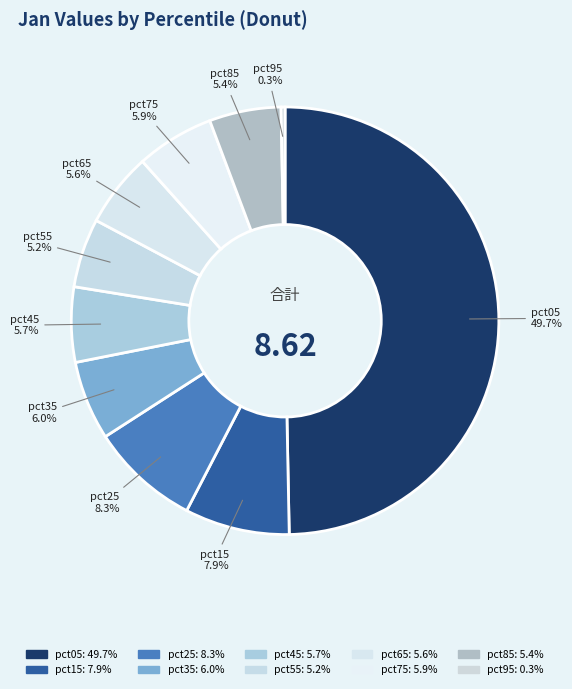

The pct45 slice represents 6% of the pie. True or false?

True